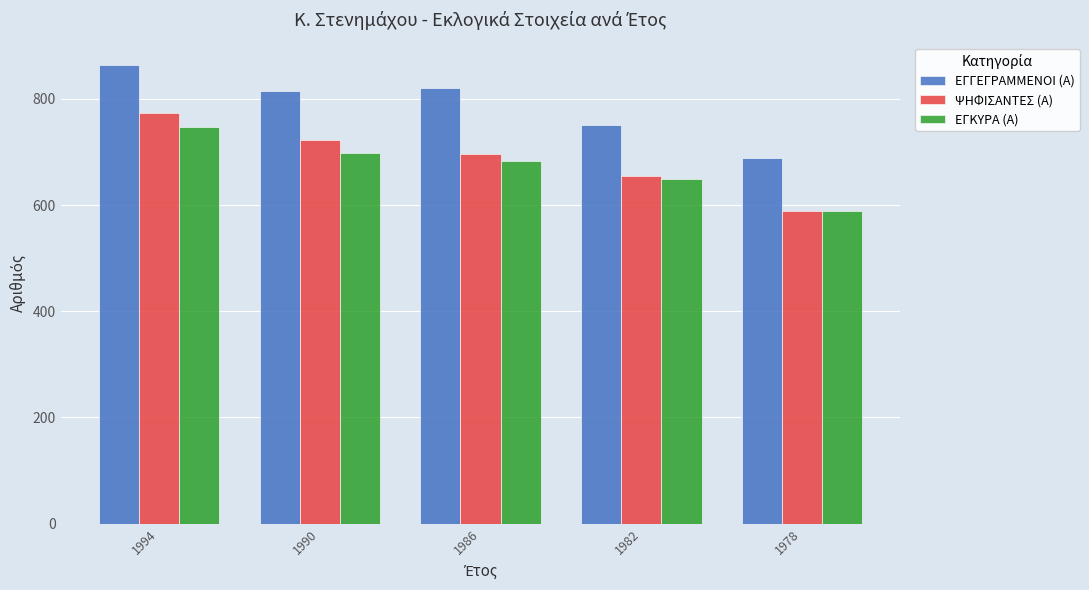

Which series has the largest range (max minus min)?

ΨΗΦΙΣΑΝΤΕΣ (Α)